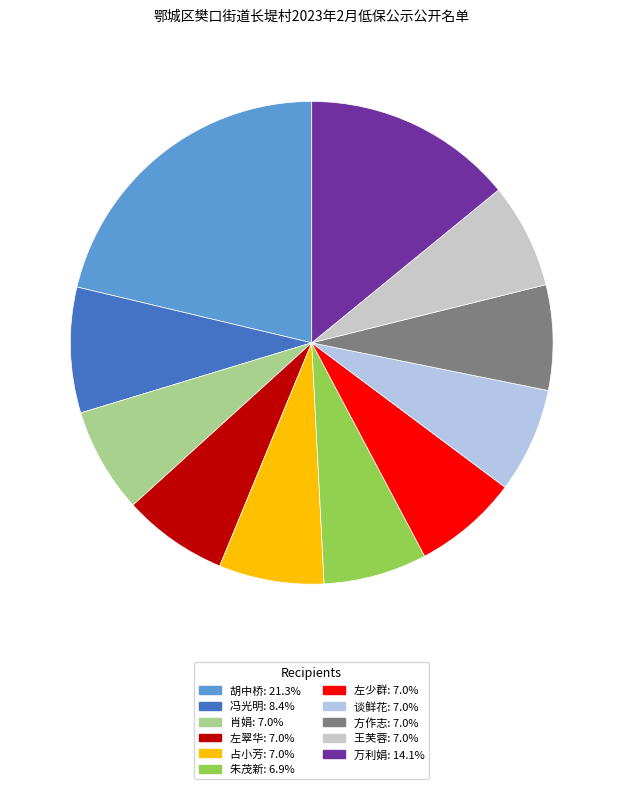

Is 朱茂新 the majority of the pie?

No